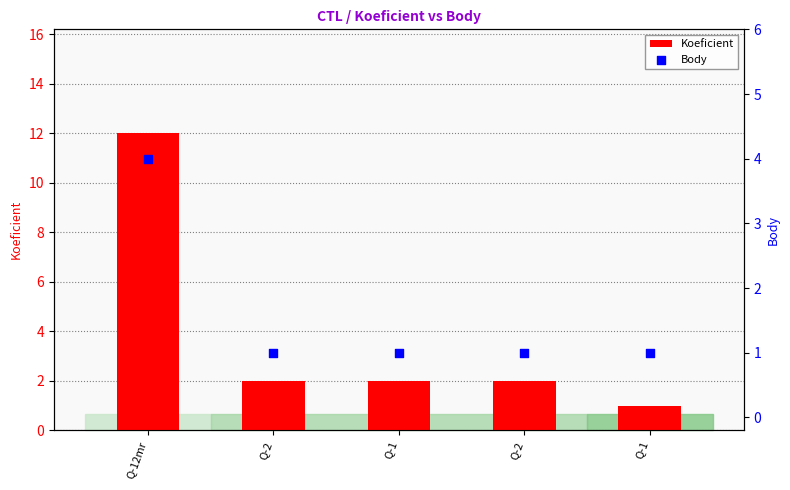

Which series reaches the minimum Y coordinate?

Koeficient